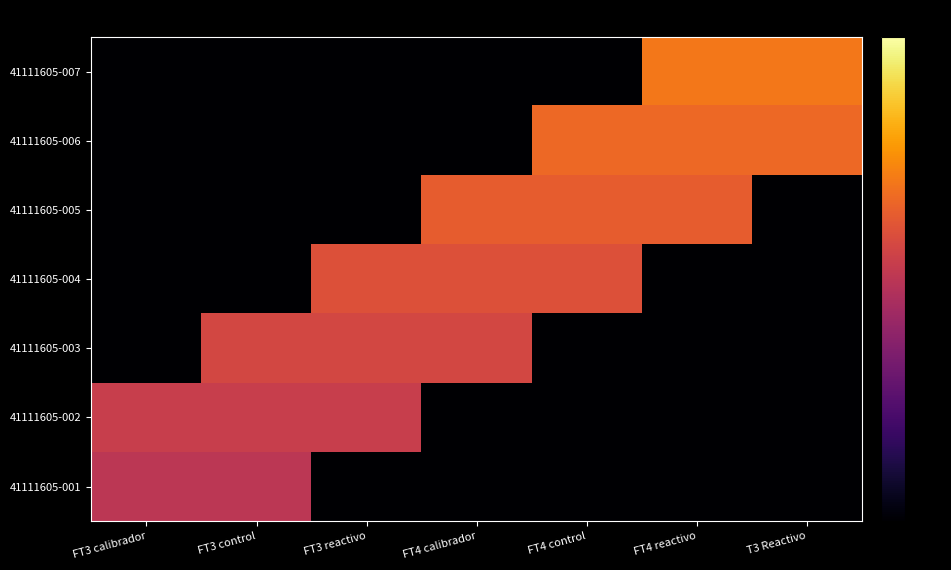

At how many categories does at least one series exceed 0?

7